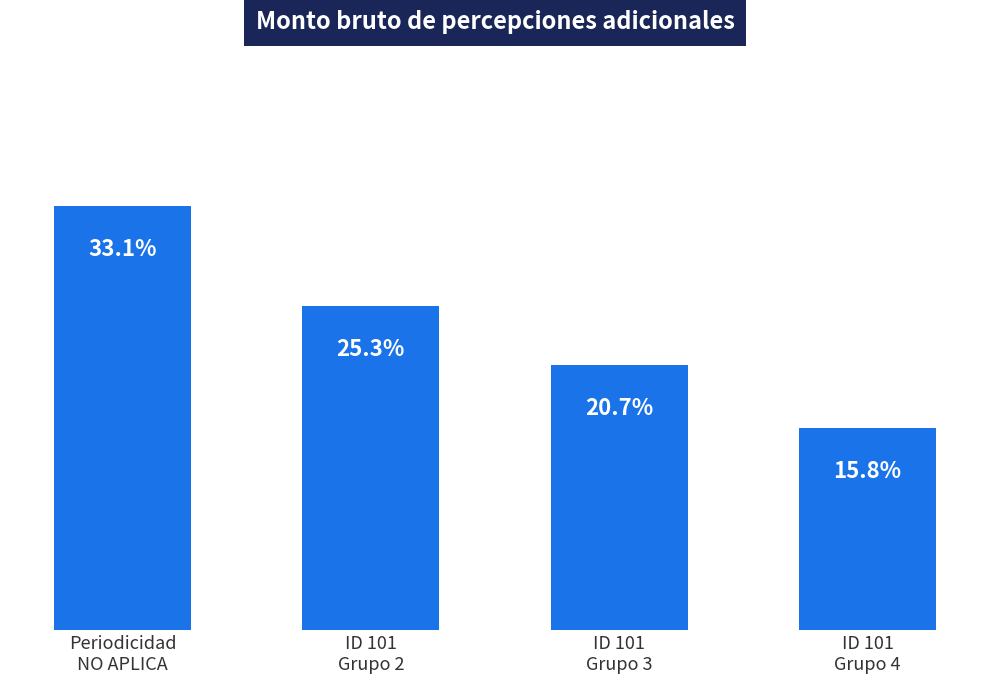

At which category does the chart reach its minimum across all series?

ID 101
Grupo 4